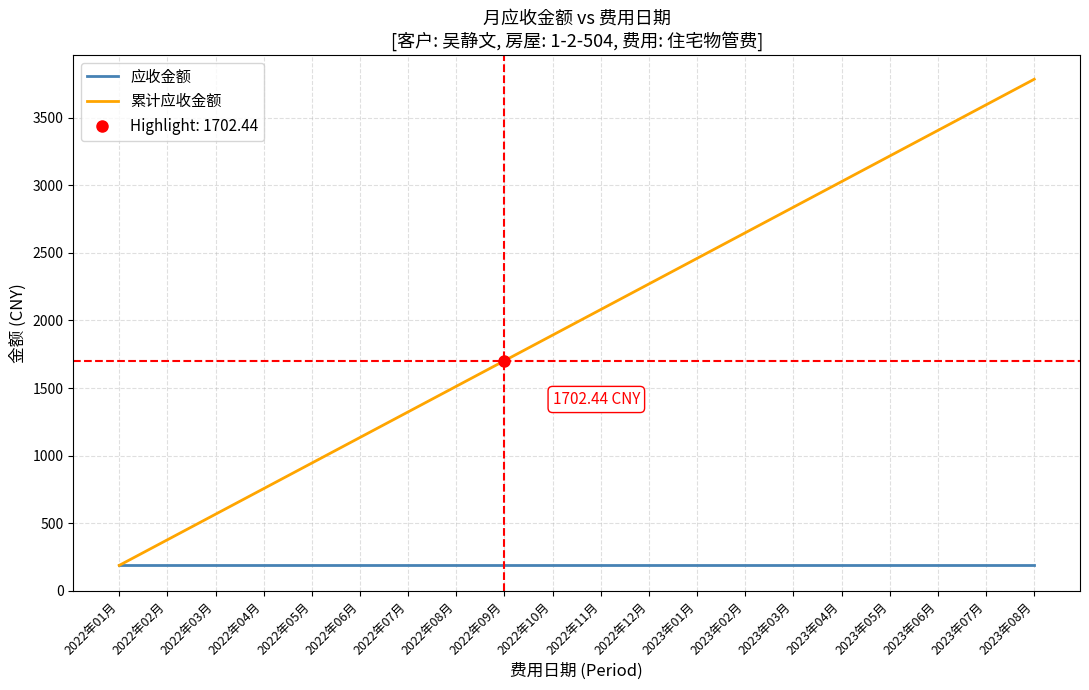

What are all the series names shown in the legend?

应收金额, 累计应收金额